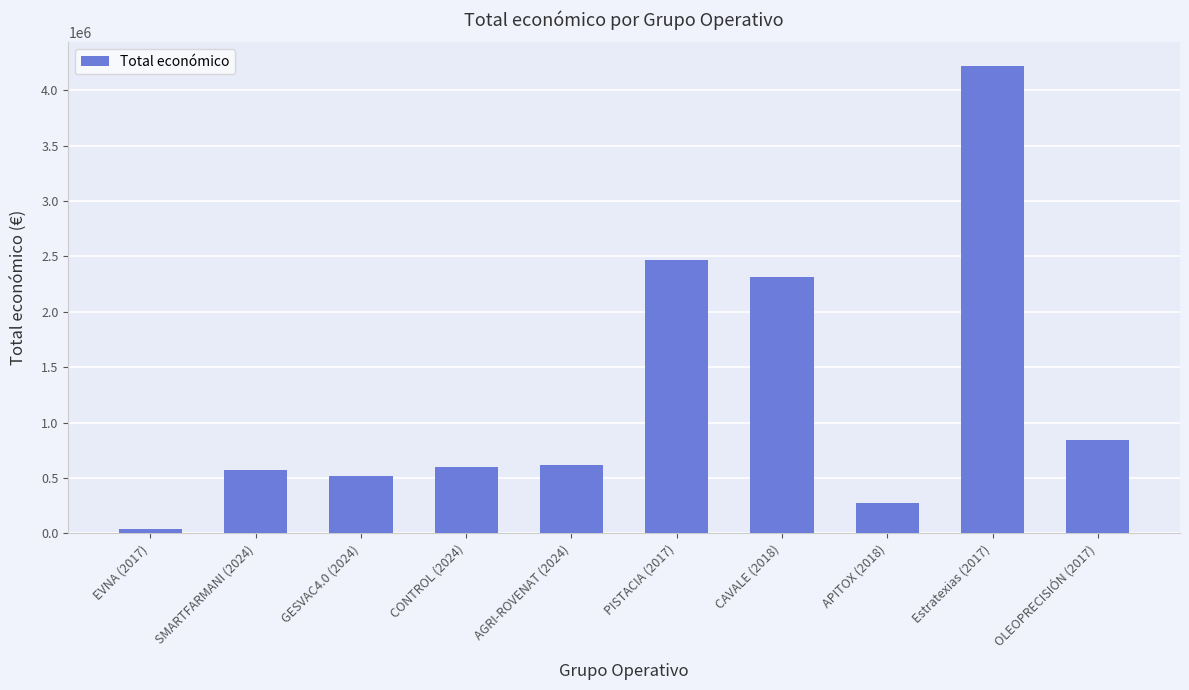

What is the average value?

1245866